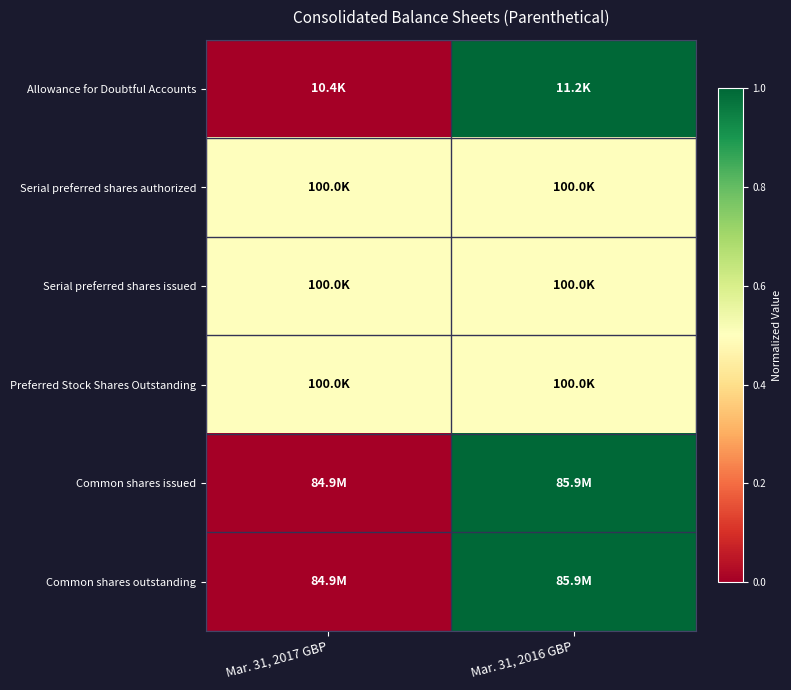

Which label corresponds to the largest value in the chart?

Mar. 31, 2016 GBP